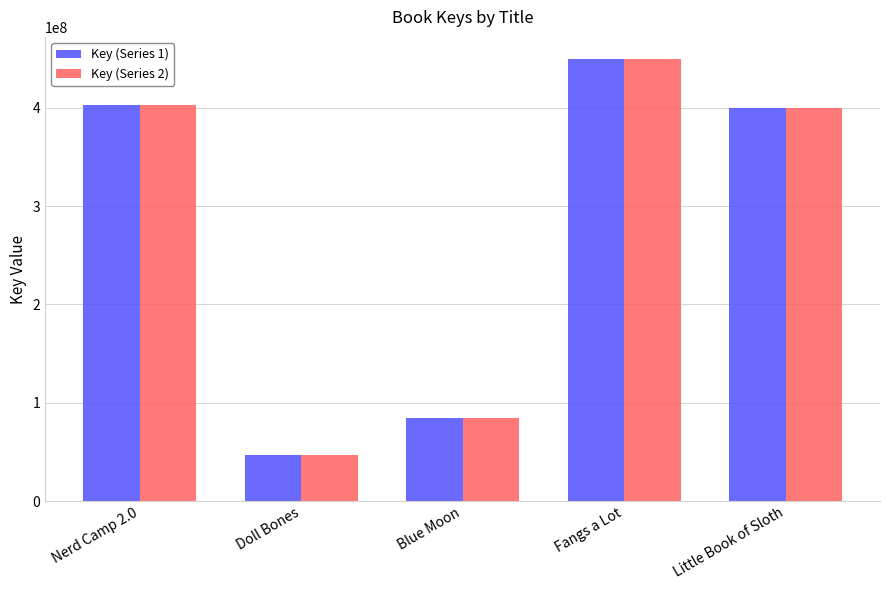

What is the label of the 4th bar from the right?

Doll Bones